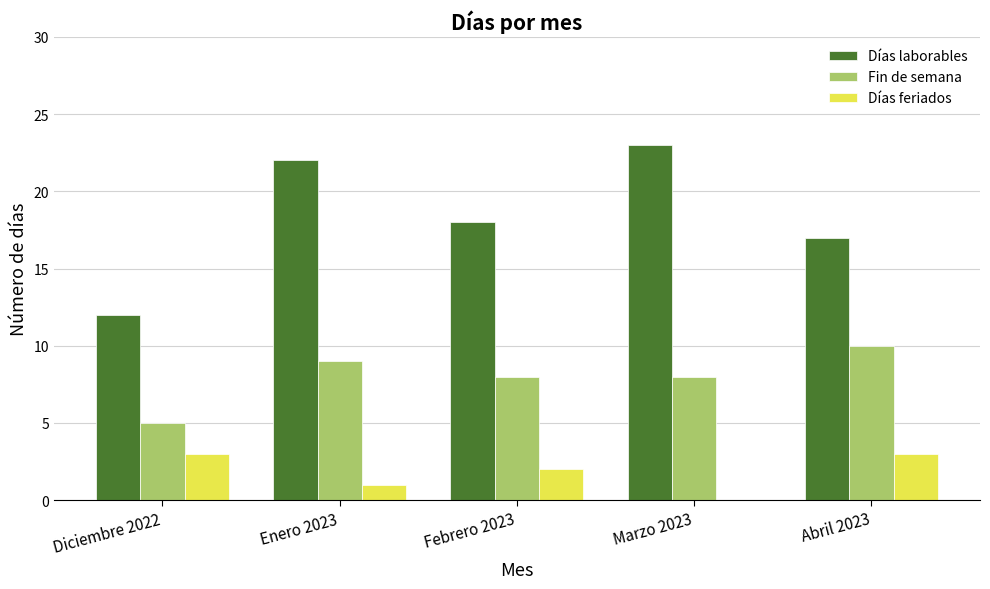

What is the maximum value for Días laborables?

23